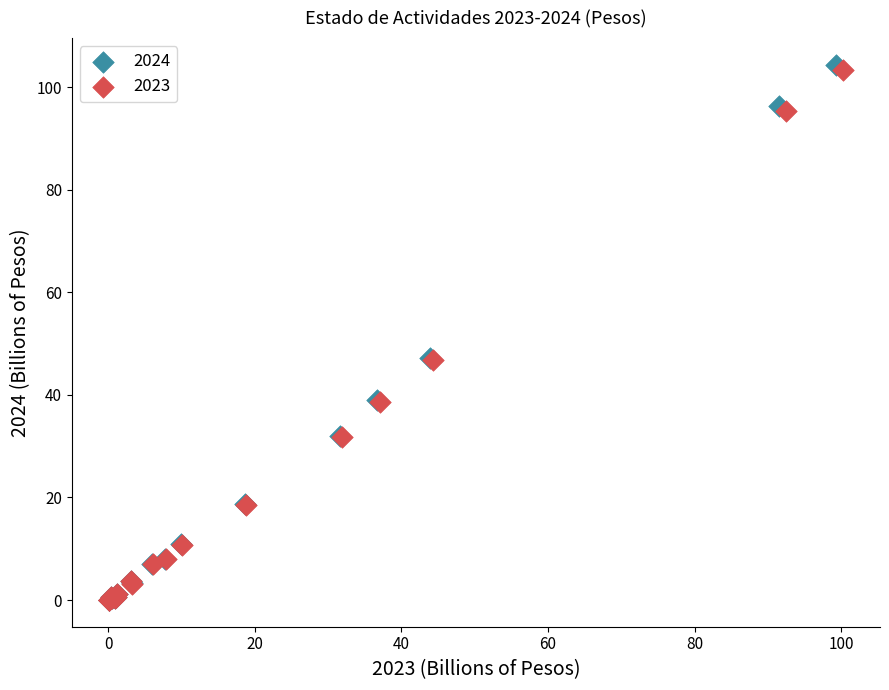

Which series reaches the maximum Y coordinate?

2024